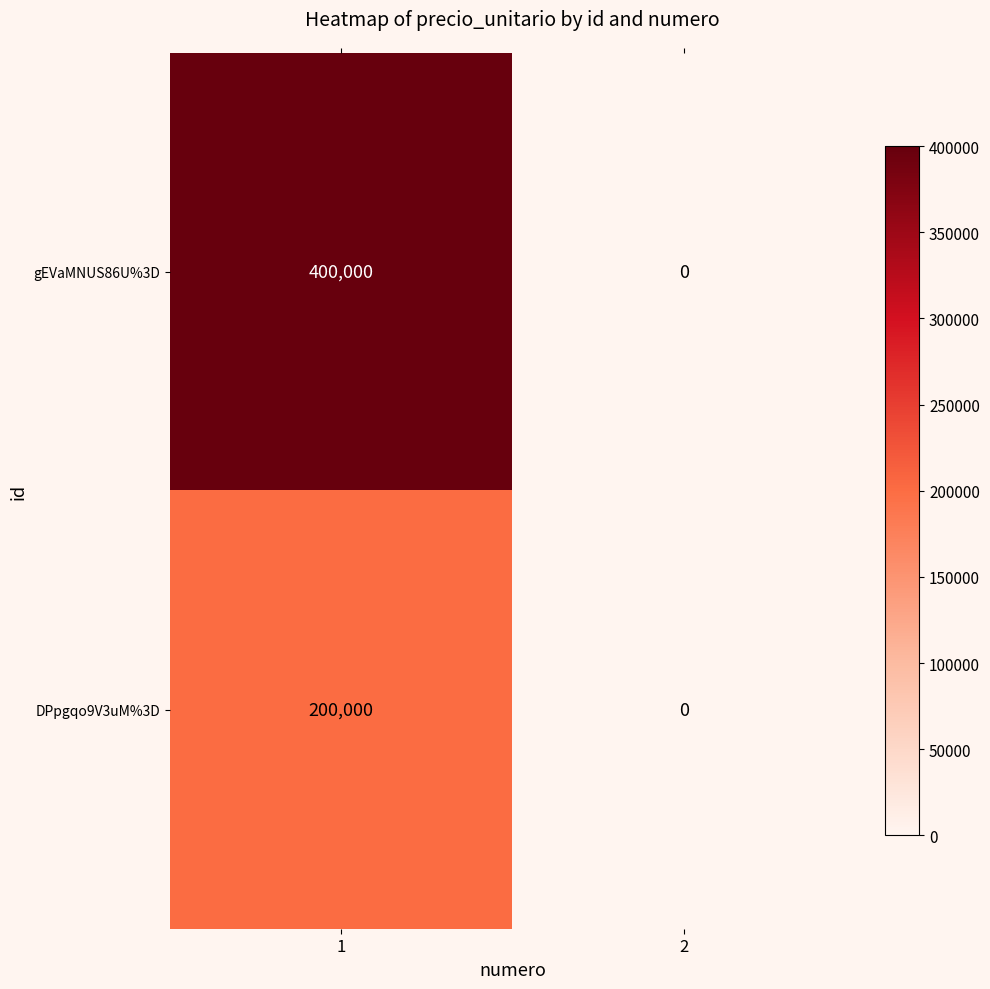

How many distinct data groups are displayed?

2